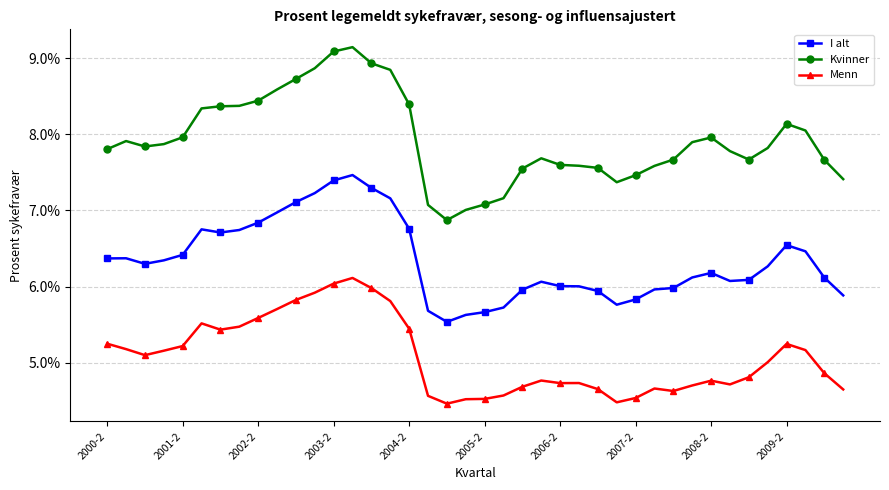

Which series has the largest total across all categories?

Kvinner